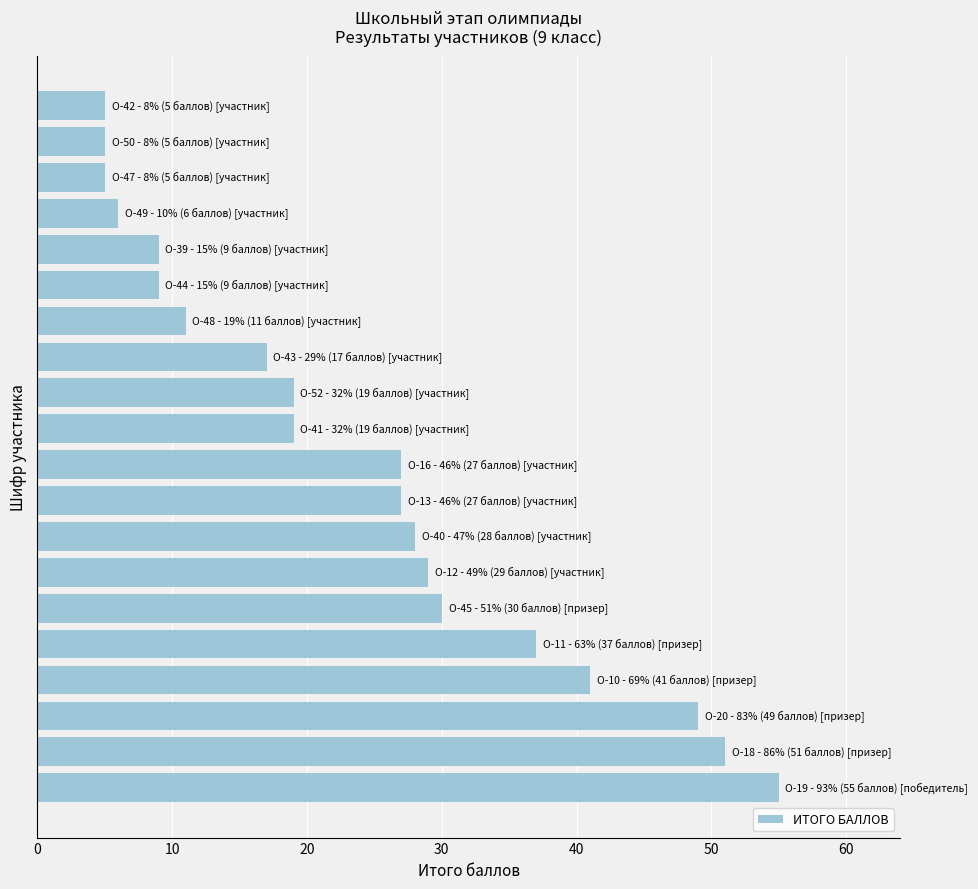

What is the minimum value shown in the chart?

5